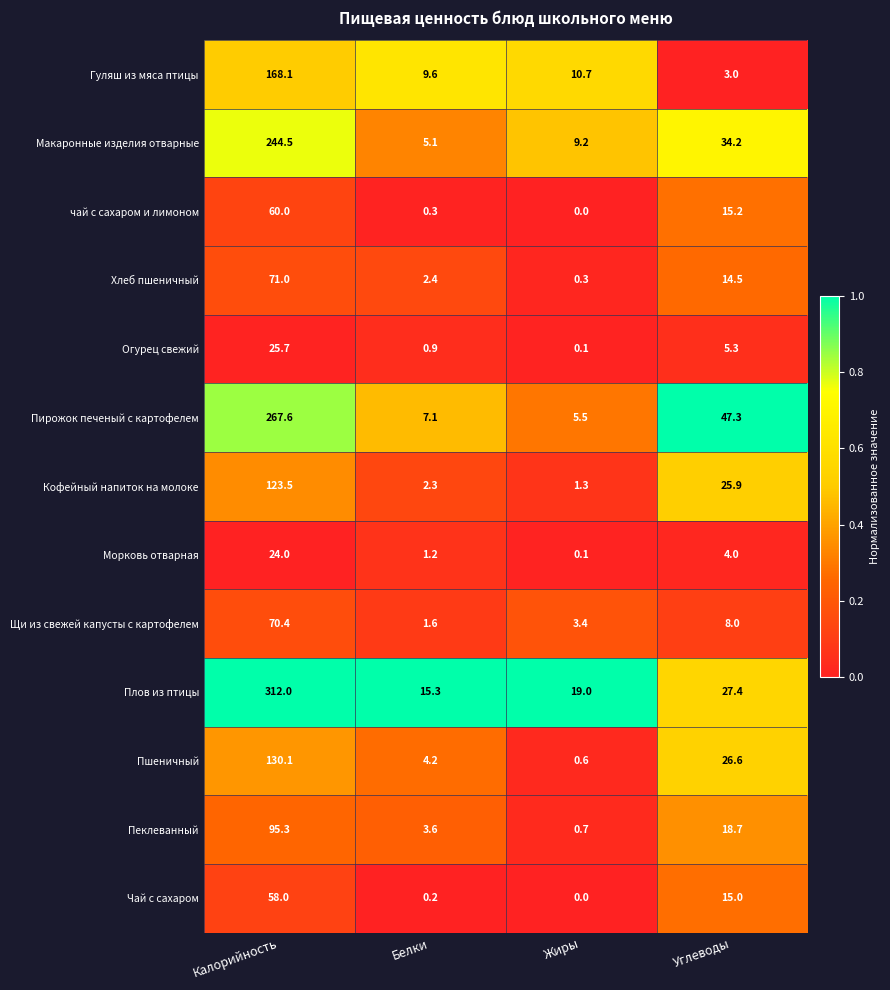

Is the value of Гуляш из мяса птицы at Углеводы greater than the value of Макаронные изделия отварные at Белки?

No